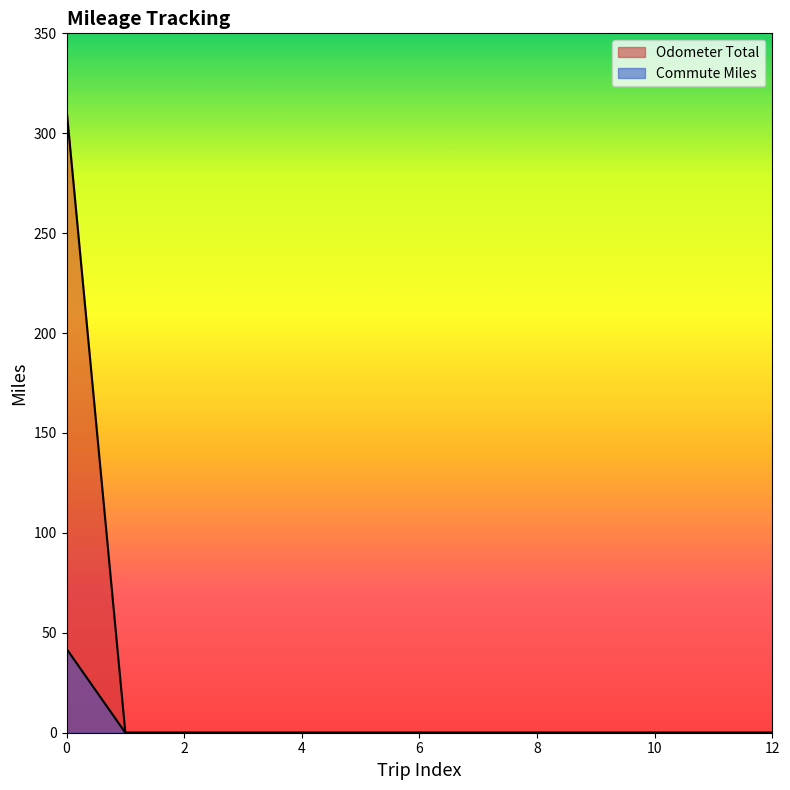

What is the average value of the Commute Miles series?

3